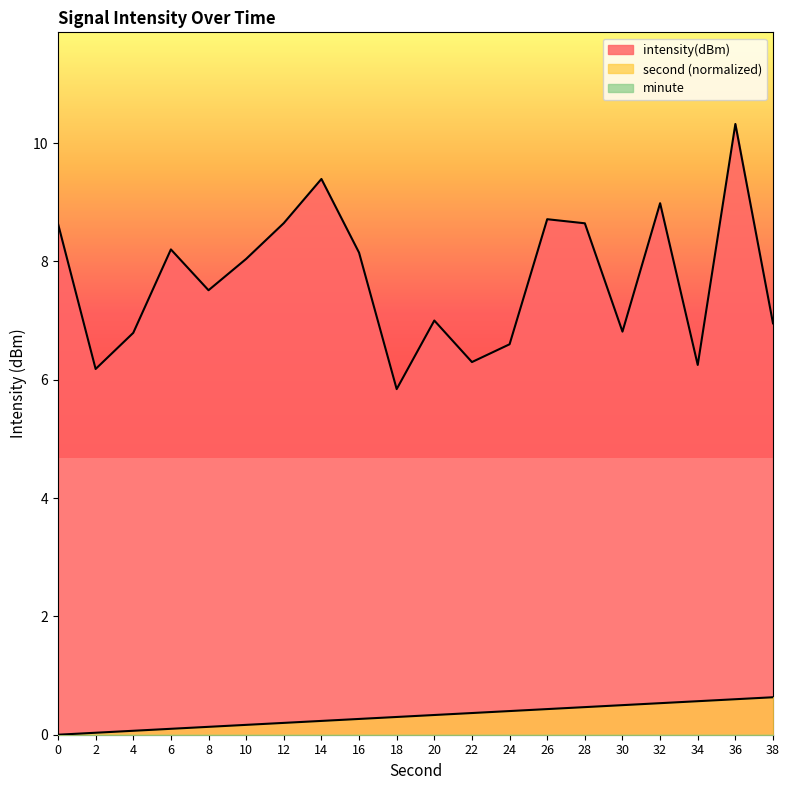

True or false: intensity(dBm) and second cross at least once.

False